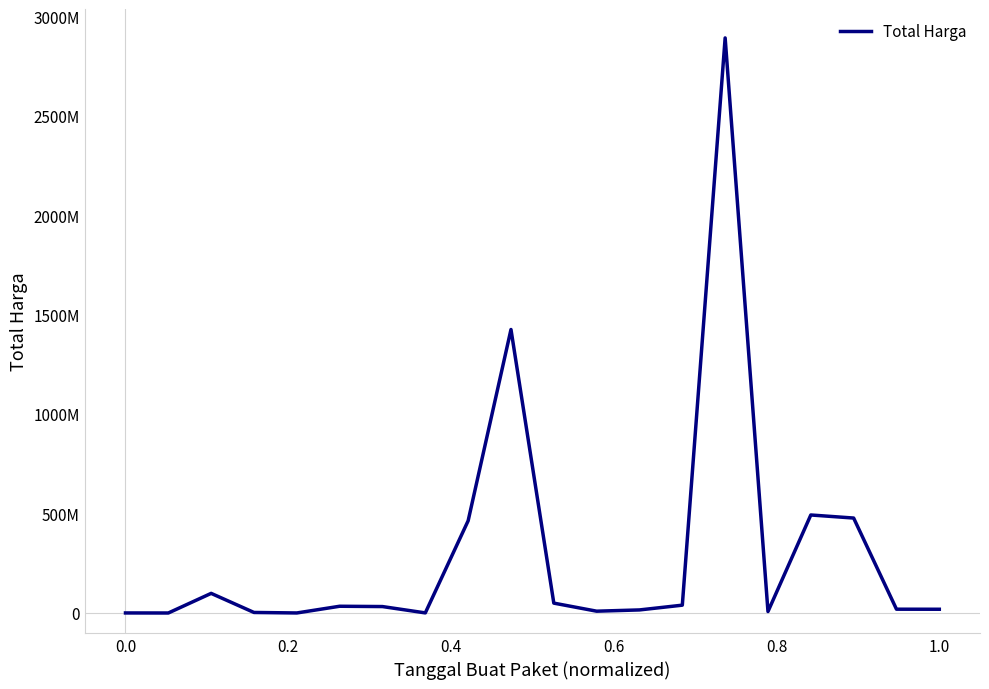

At which category does the chart reach its minimum across all series?

0.2